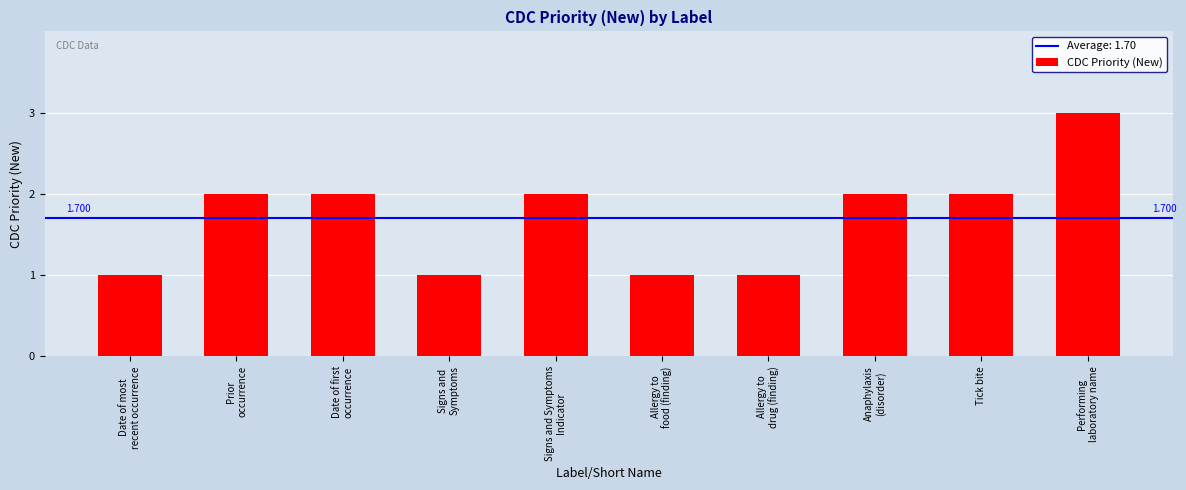

Reading left to right, list all the values displayed in this chart.

1	2	2	1	2	1	1	2	2	3